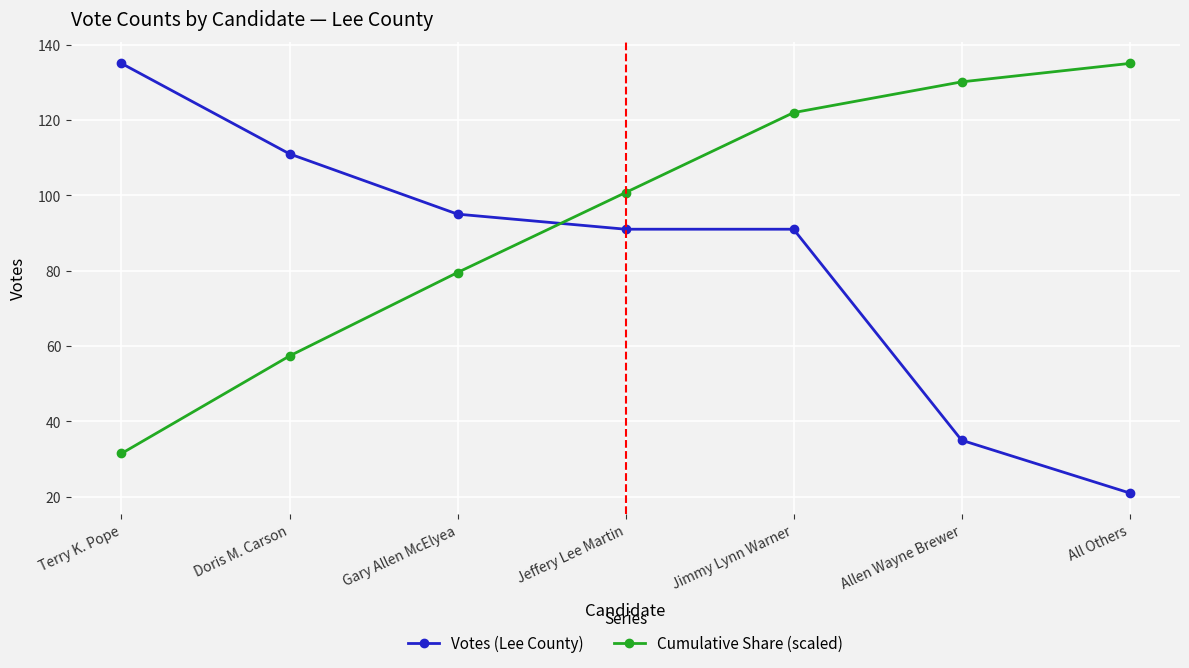

What is the label of the 3rd point from the right?

Jimmy Lynn Warner